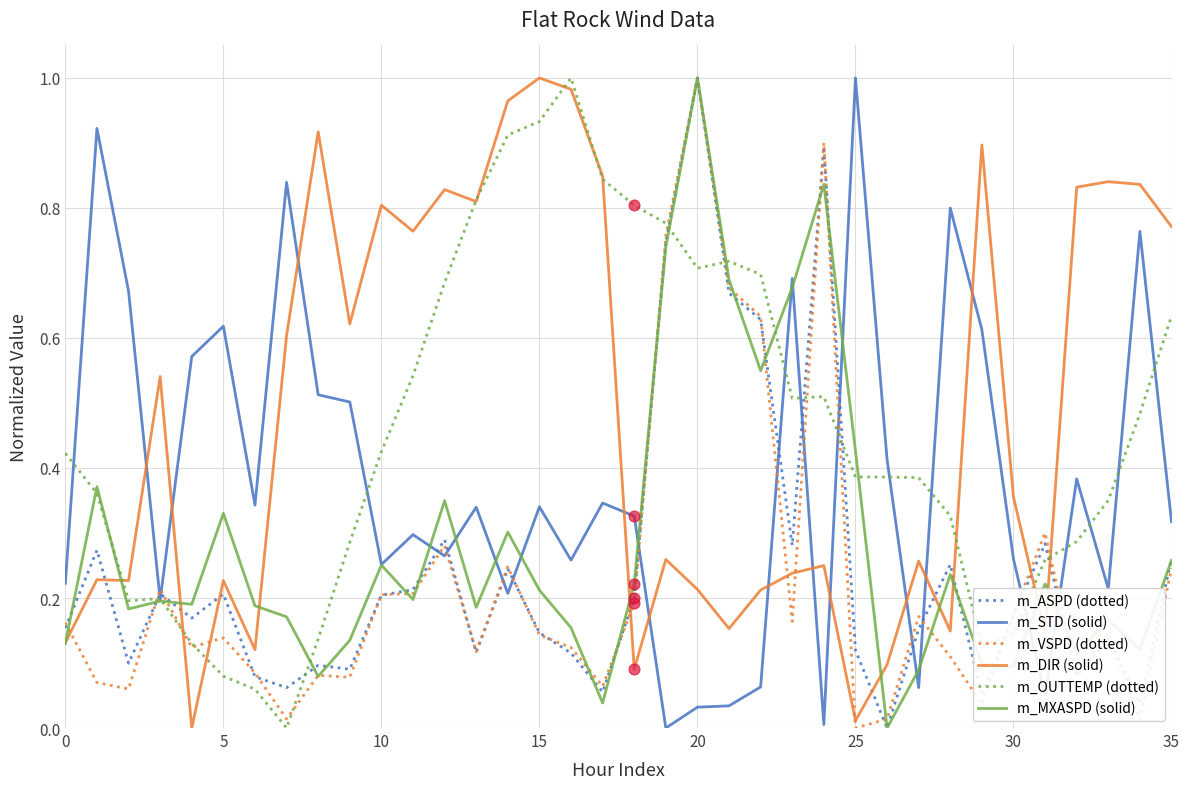

After their last crossing, which series has the higher values: m_STD (solid) or m_VSPD (dotted)?

m_STD (solid)